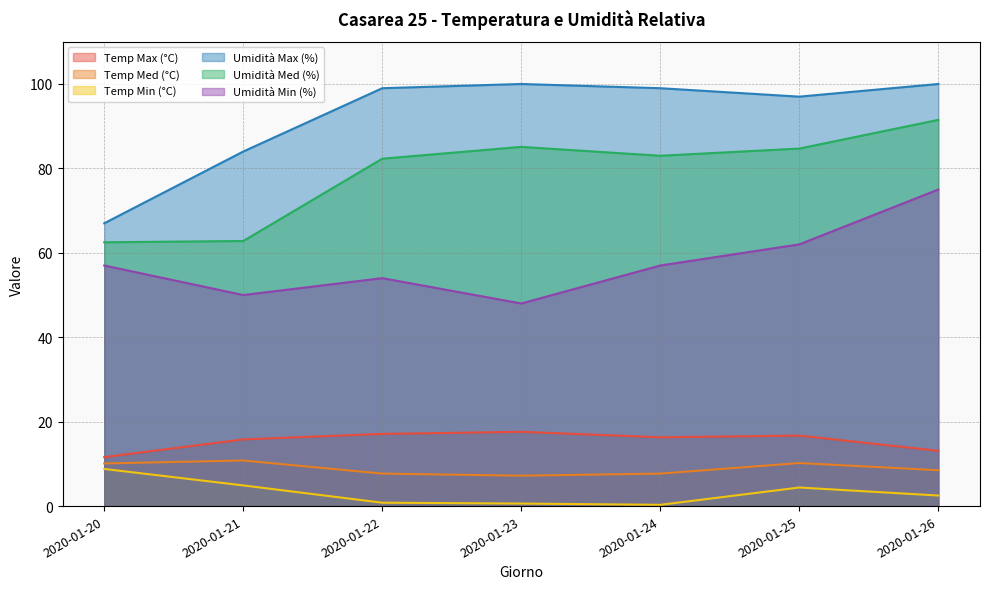

What are all the series names shown in the legend?

Temp Max (°C), Temp Med (°C), Temp Min (°C), Umidità Max (%), Umidità Med (%), Umidità Min (%)